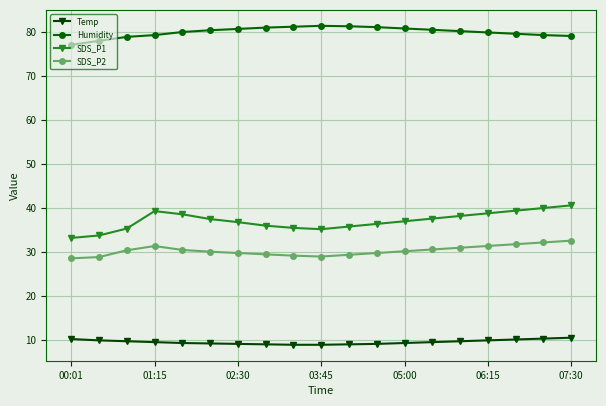

Rank the series by their maximum value, from lowest to highest.

Temp, SDS_P2, SDS_P1, Humidity